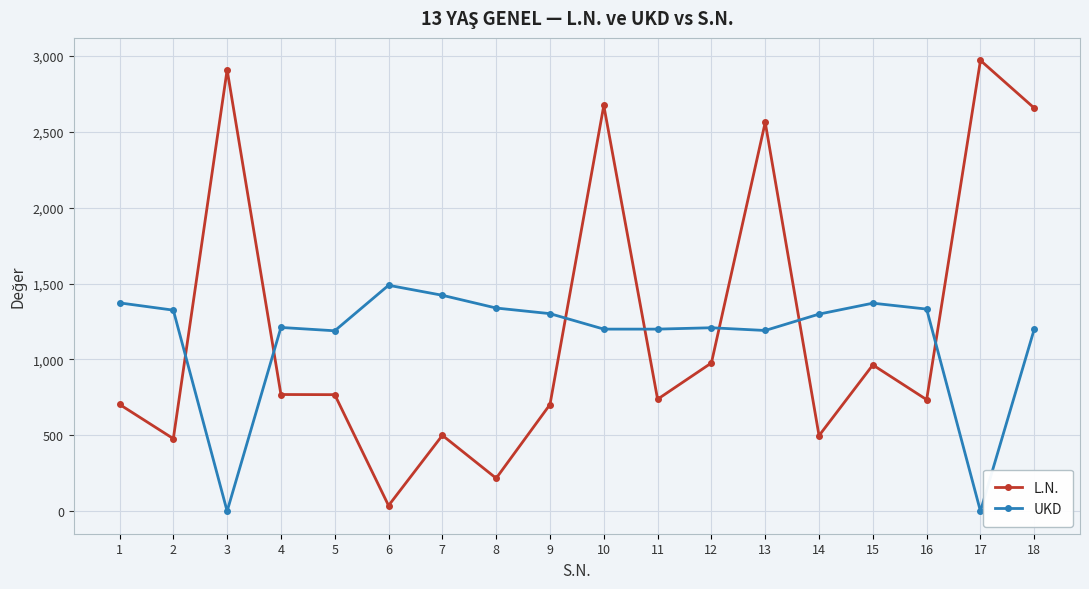

Rank the series at 6 from highest to lowest value.

UKD, L.N.